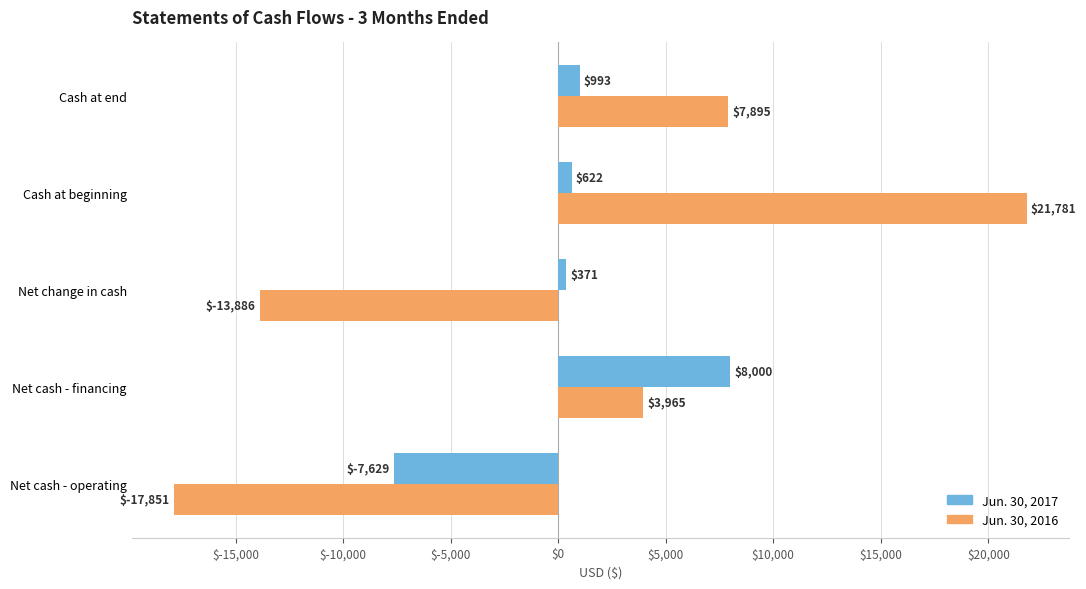

The value of Jun. 30, 2017 at Cash at beginning is 622. True or false?

True